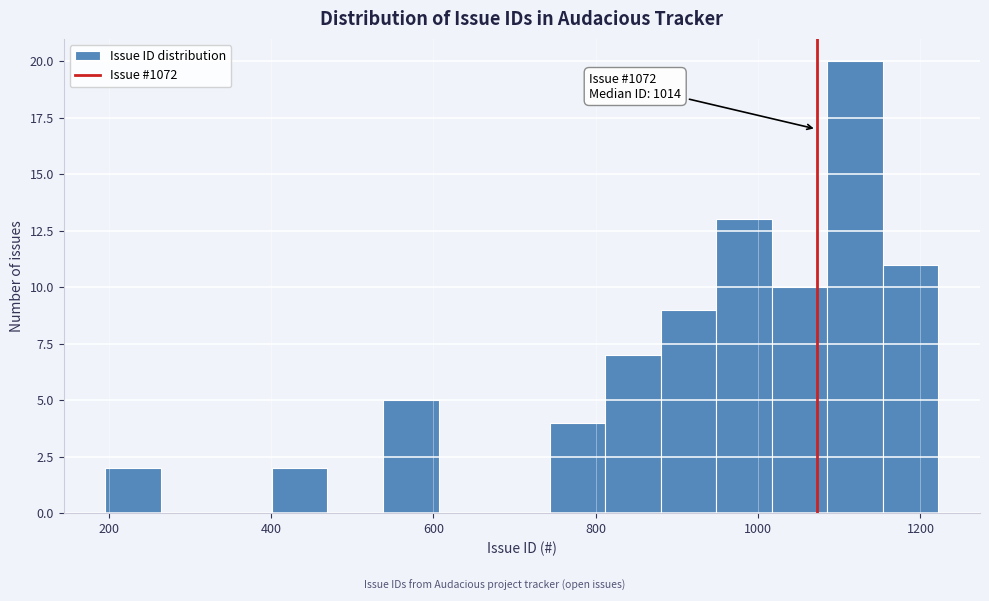

Around what value on the x-axis is the tallest bar? Give the approximate position of its centre, as read against the axis.

1120